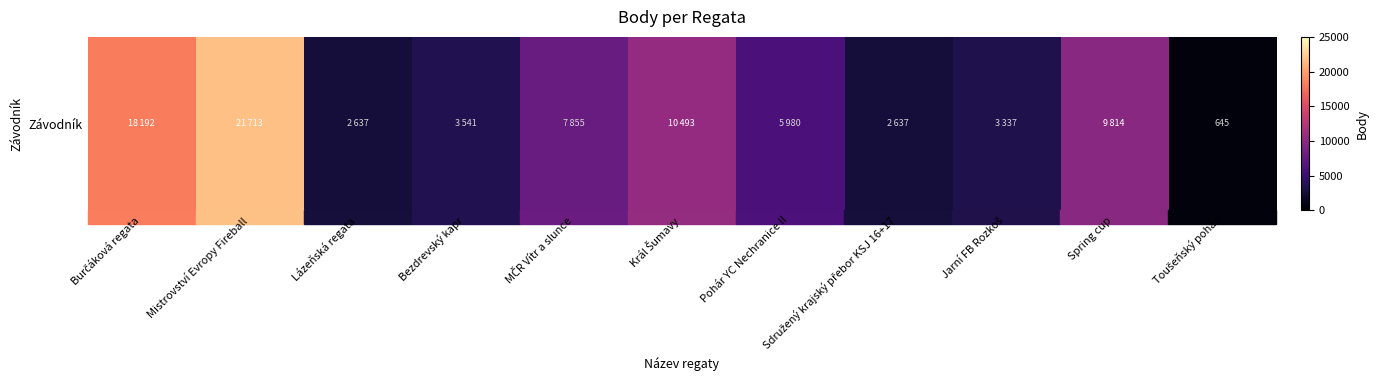

How many data points are above 5980?

5